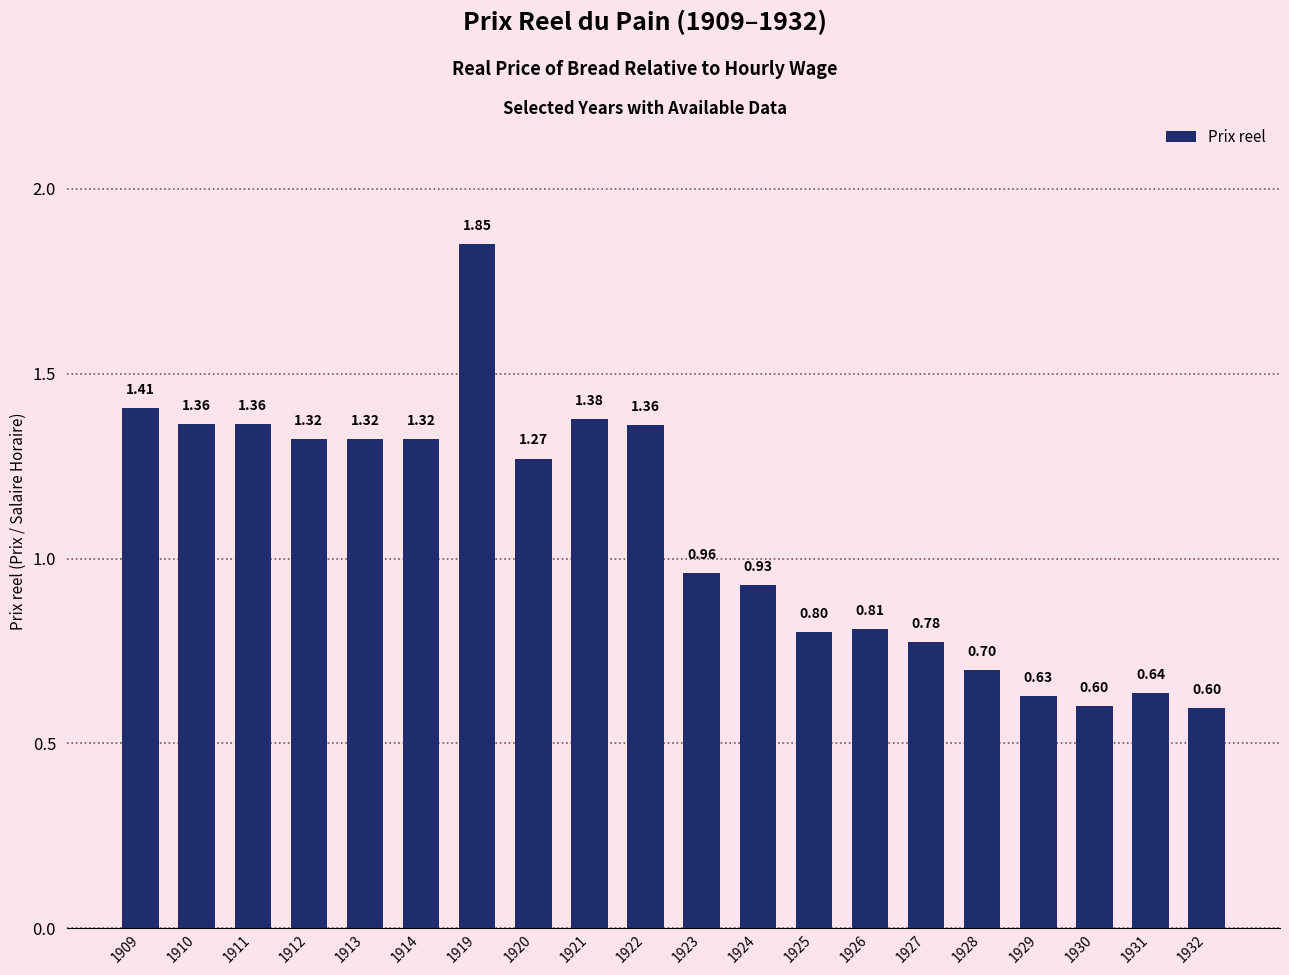

At which label is the value closest to 1?

1923